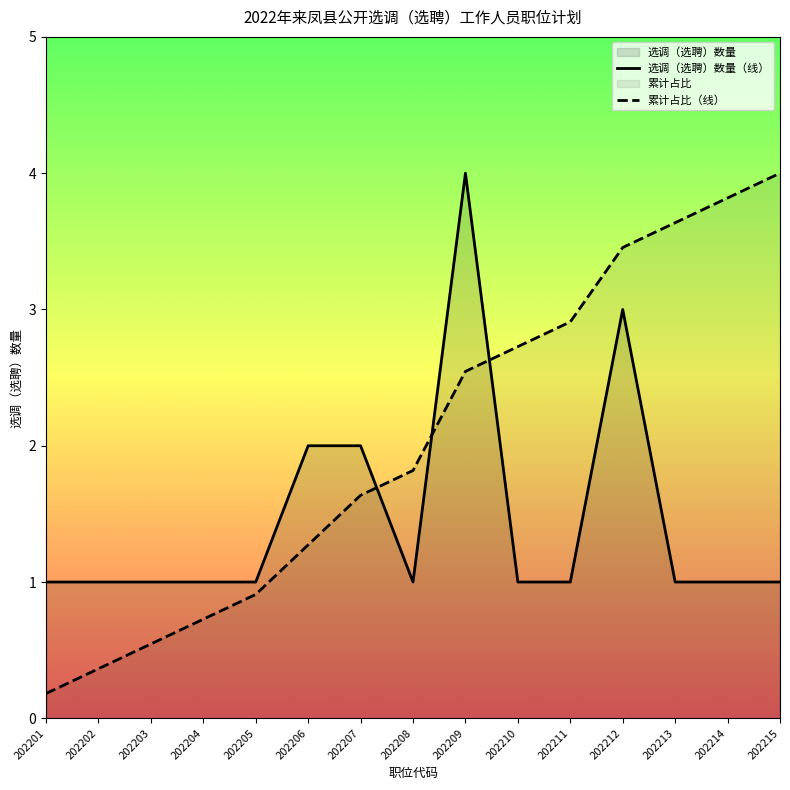

How many data points in 职位代码 are above 1?

10